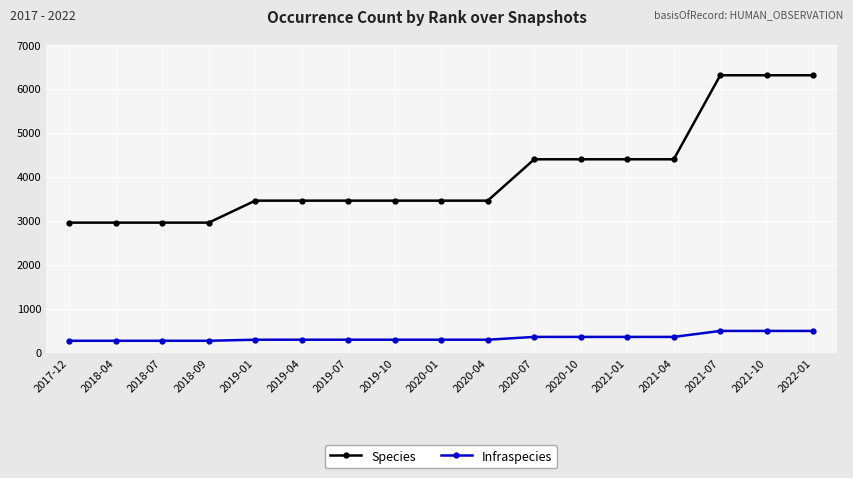

Is it true that Species equals 3457 at 2019-01?

True